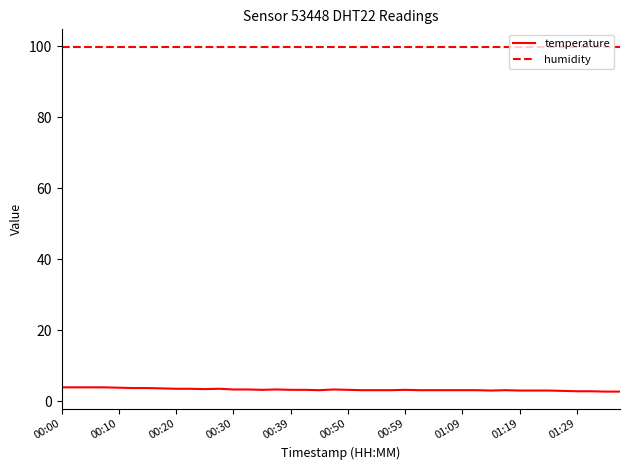

What is the minimum value for temperature?

2.7